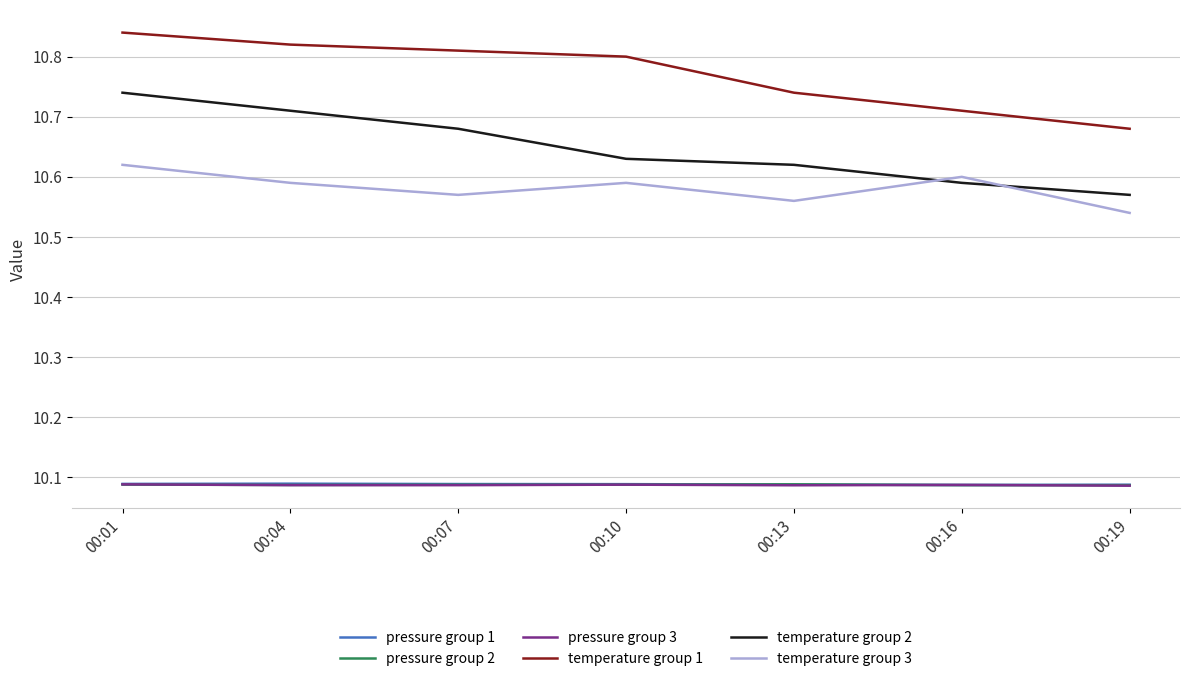

The temperature group 3 series shows 10.6 at 00:16. True or false?

True